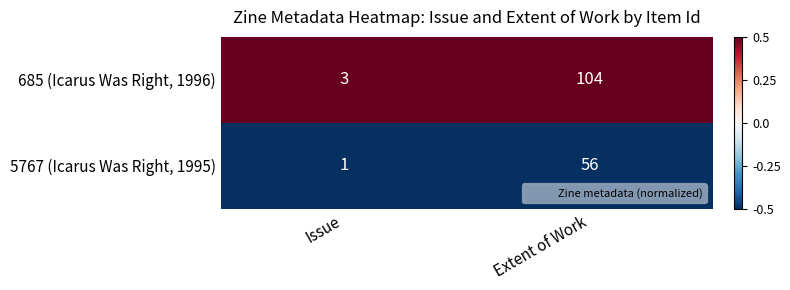

What is the sum of all 5767 (Icarus Was Right, 1995) values?

57